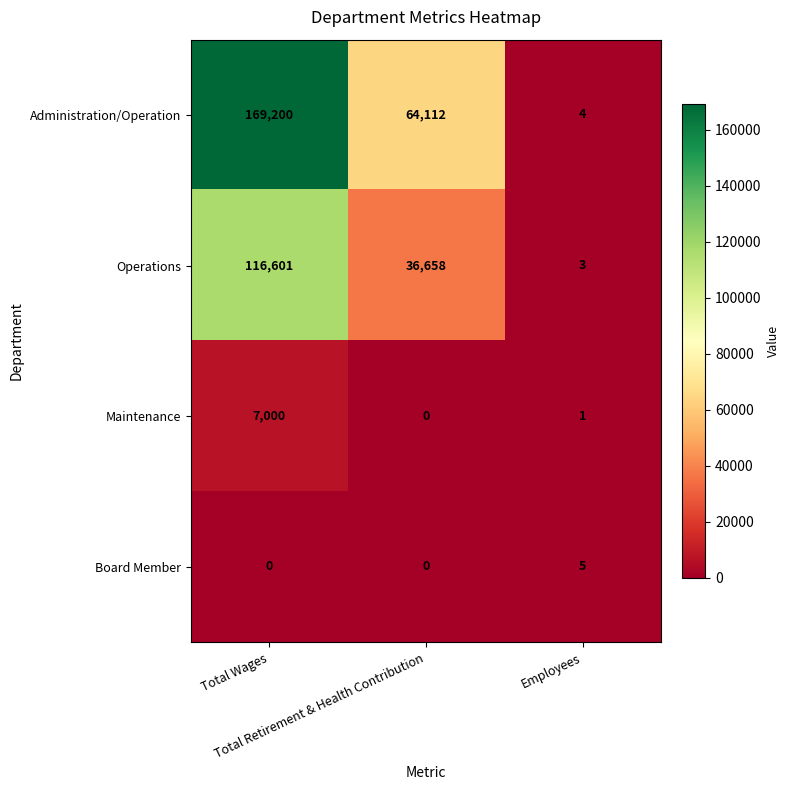

What is the highest value of the Operations series?

116601